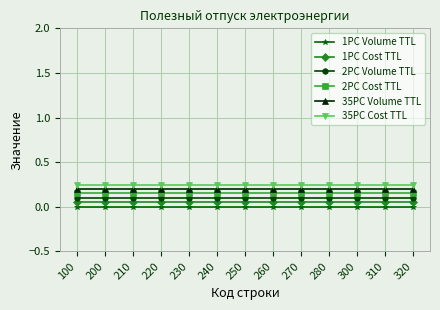

What is the total value across all series at 220?

0.8